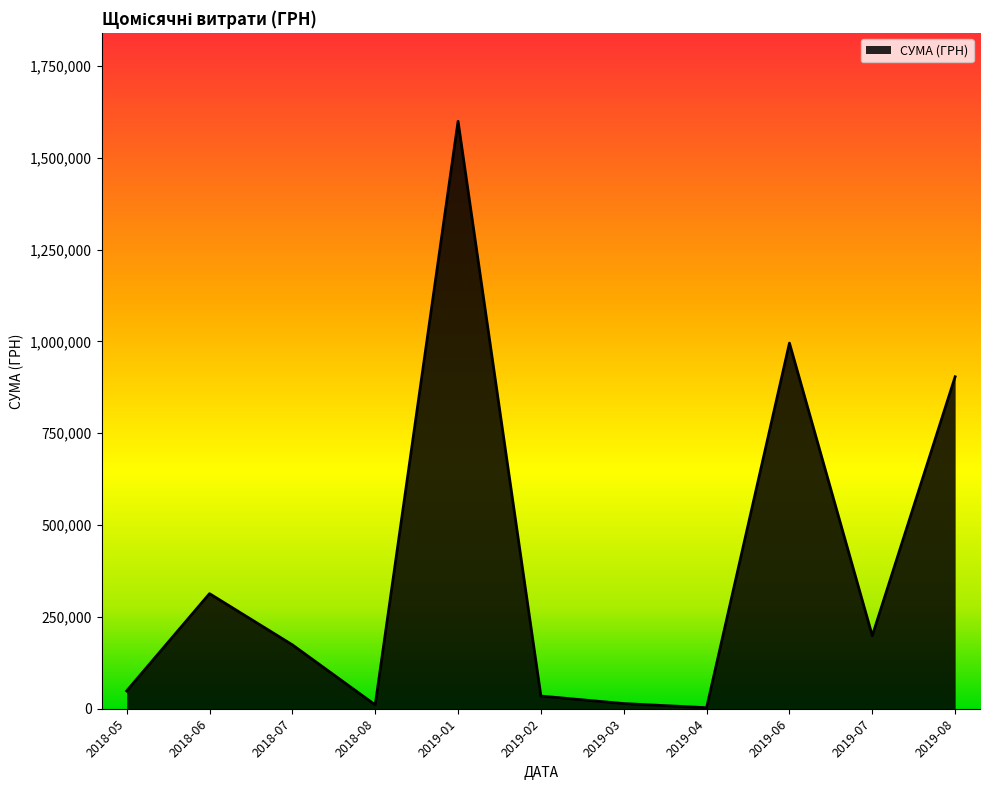

The value at 2019-08 is 246478.7. True or false?

False